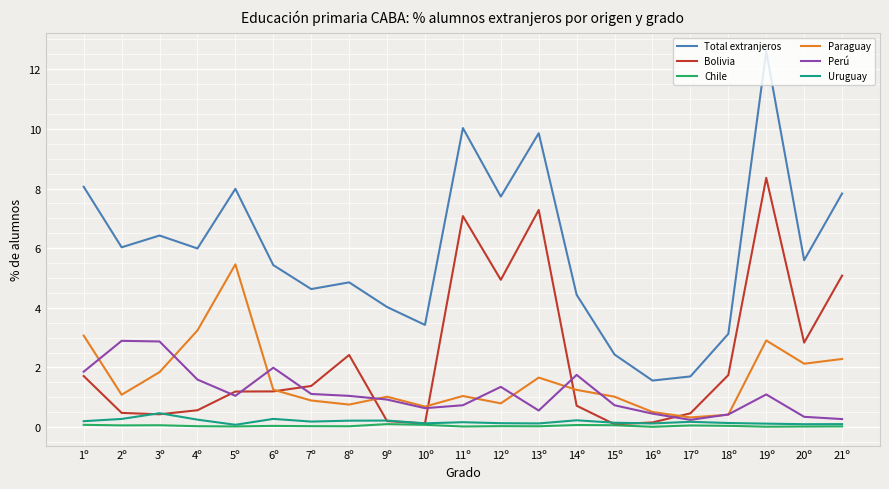

What is the sum of the Uruguay values at 14º and 12º?

0.4